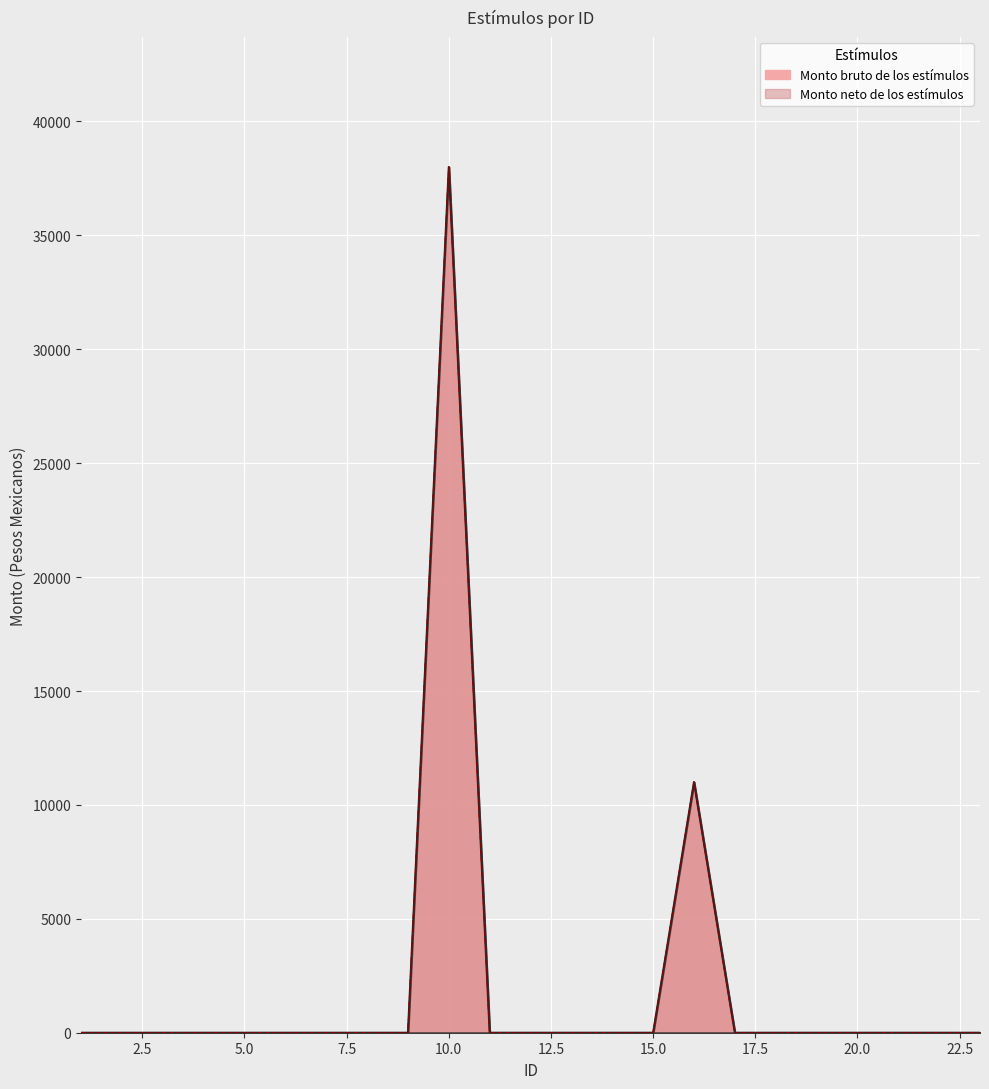

Count the number of data series in this chart.

2